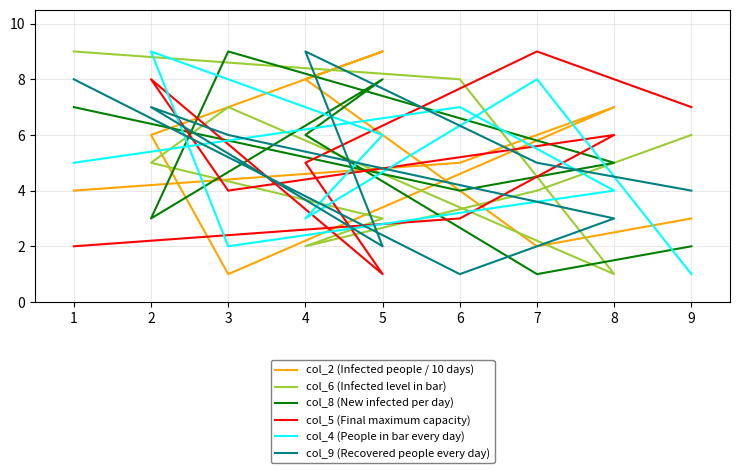

Does the chart have visible grid lines?

Yes